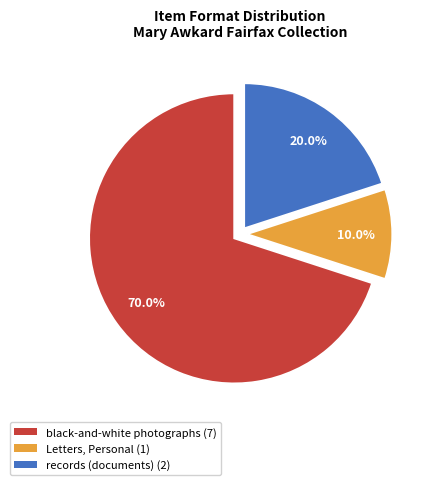

How many slices are in this pie chart?

3